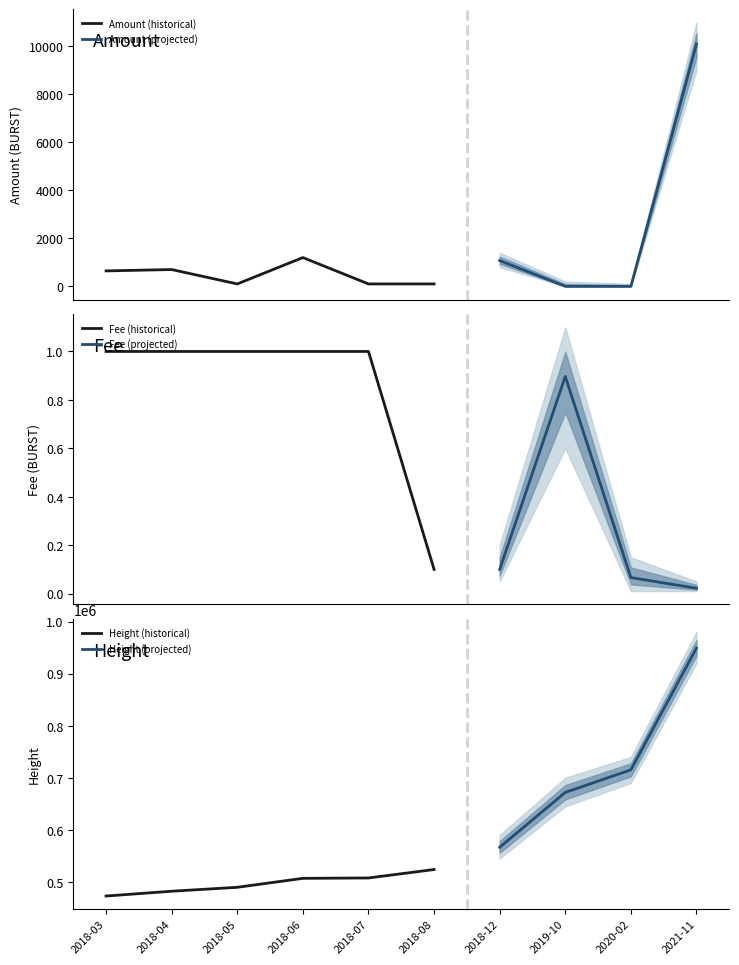

Where is the first local maximum for Fee?

2019-10